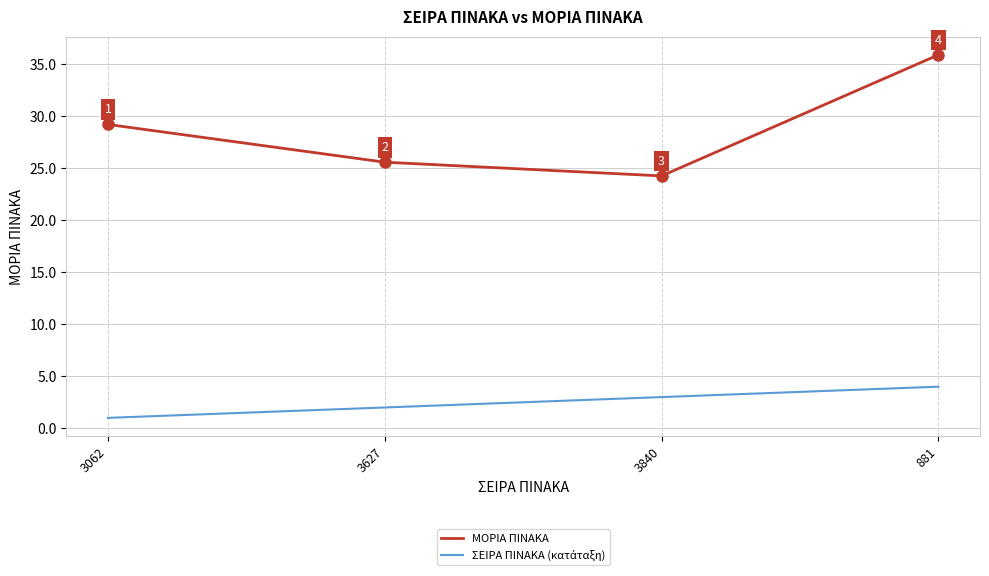

List the labels in order of ΜΟΡΙΑ ΠΙΝΑΚΑ value, smallest first.

3840, 3627, 3062, 881